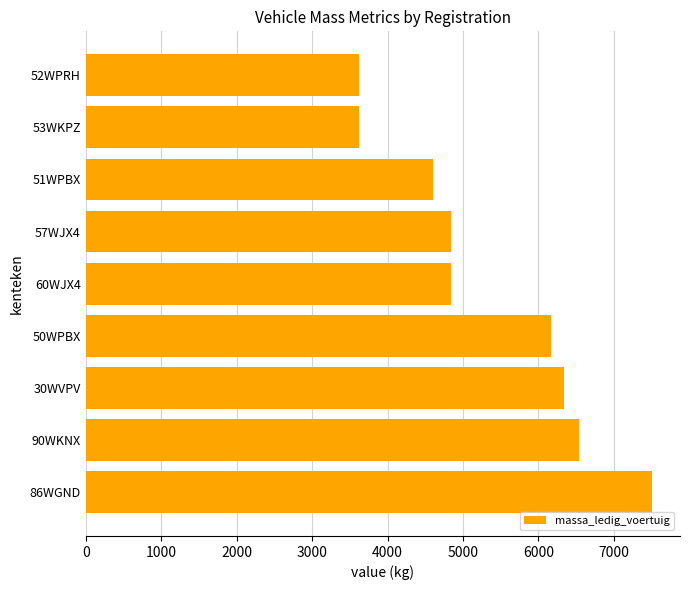

What is the sum of the values at 86WGND and 51WPBX?

12105